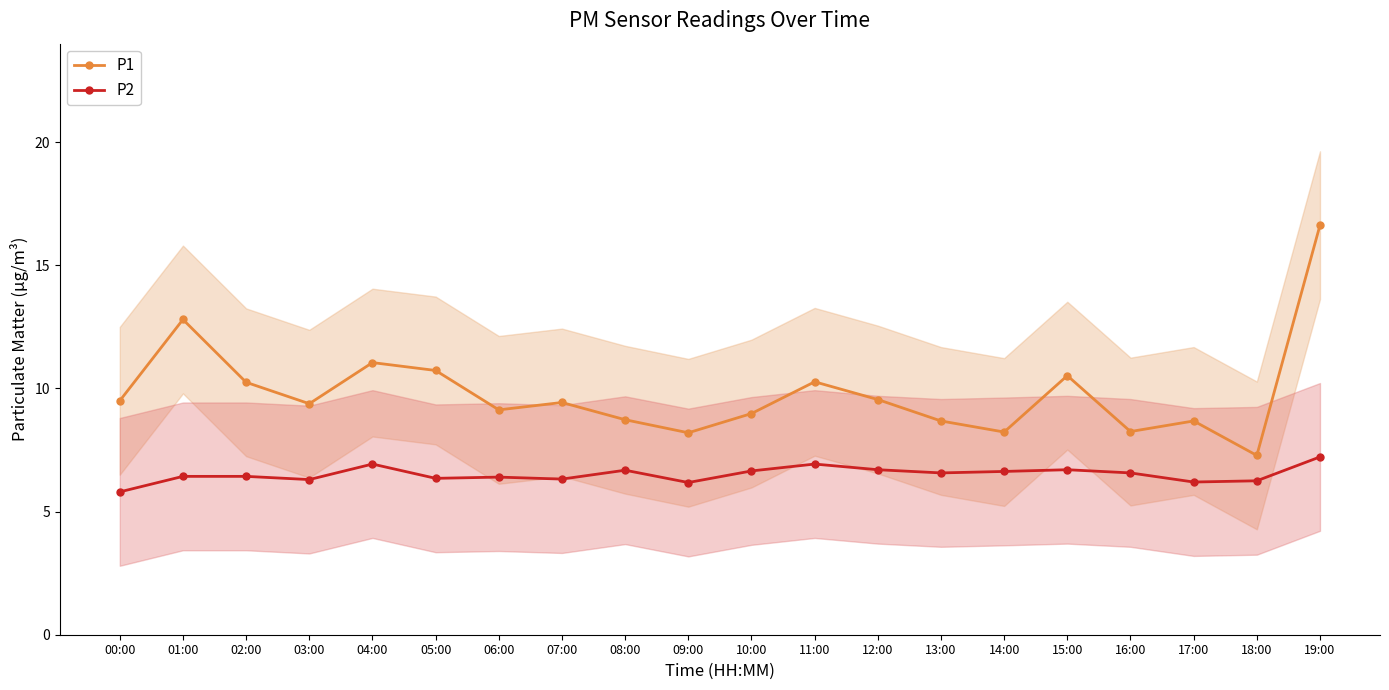

What is the average value of the P1 series?

9.8